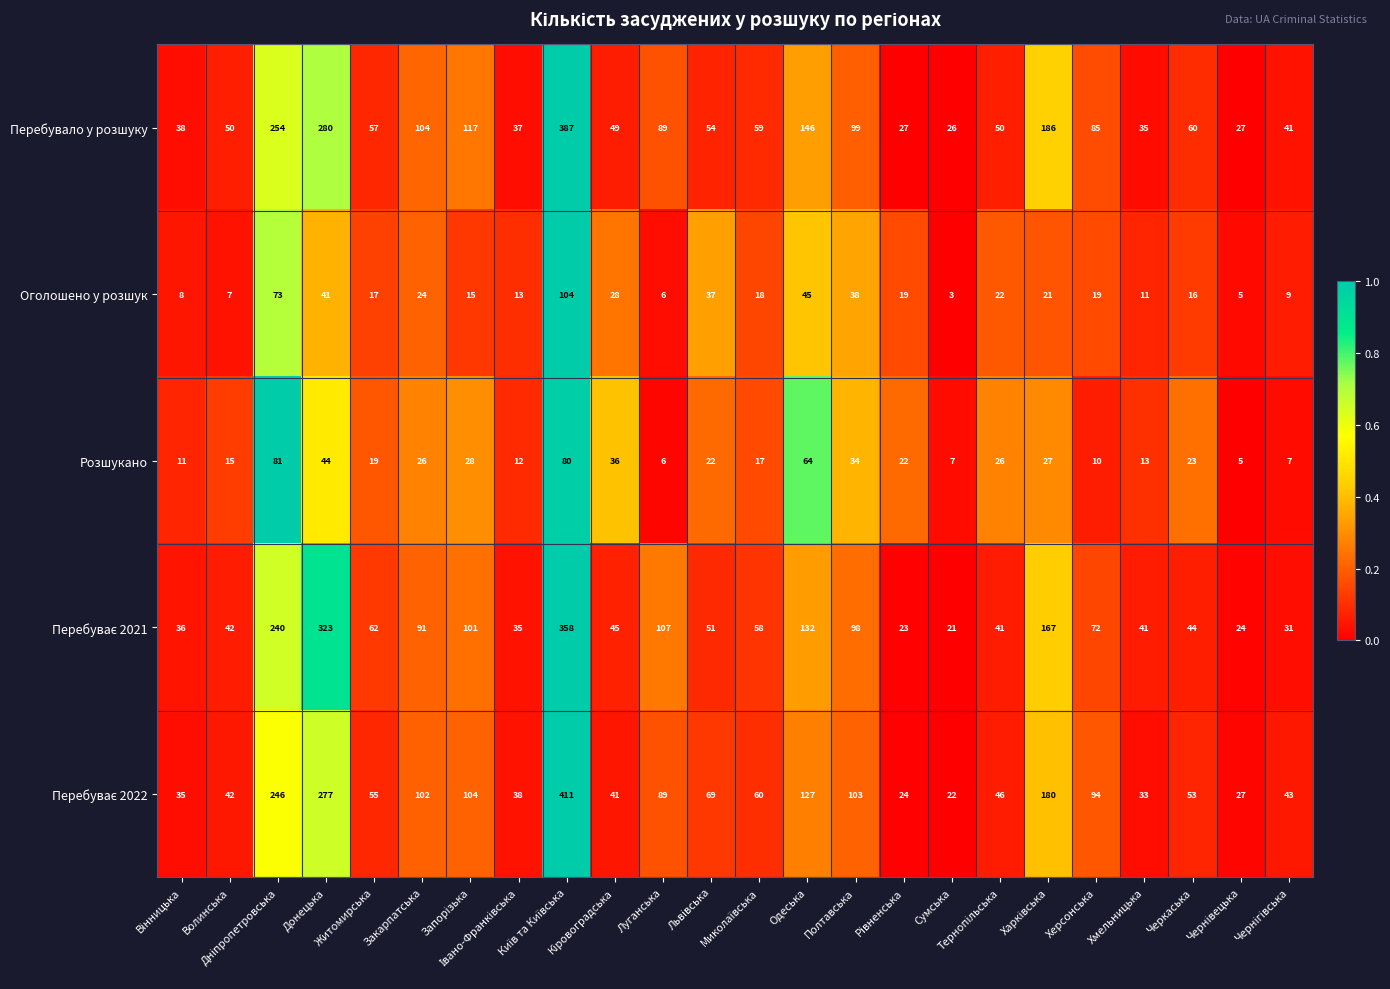

What is the difference between the maximum and minimum values in the Оголошено у розшук series?

101